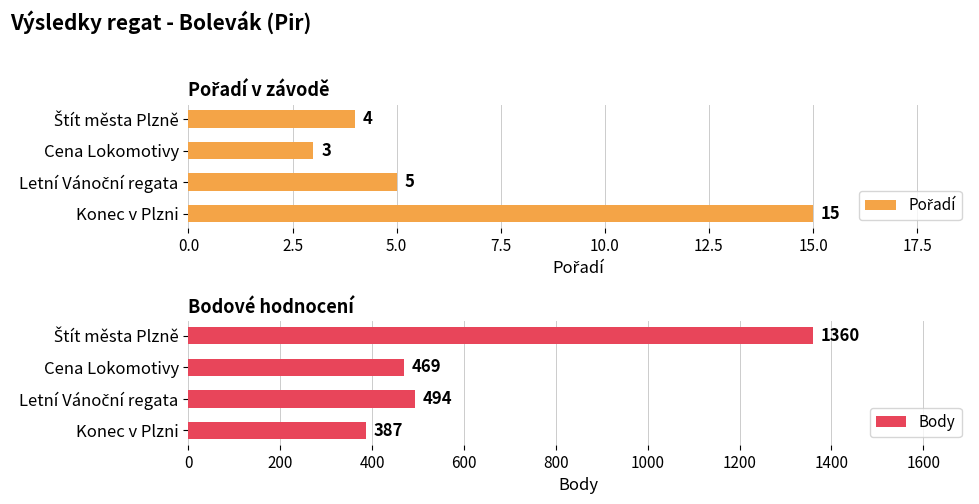

Is it true that Body equals 223 at Konec v Plzni?

False